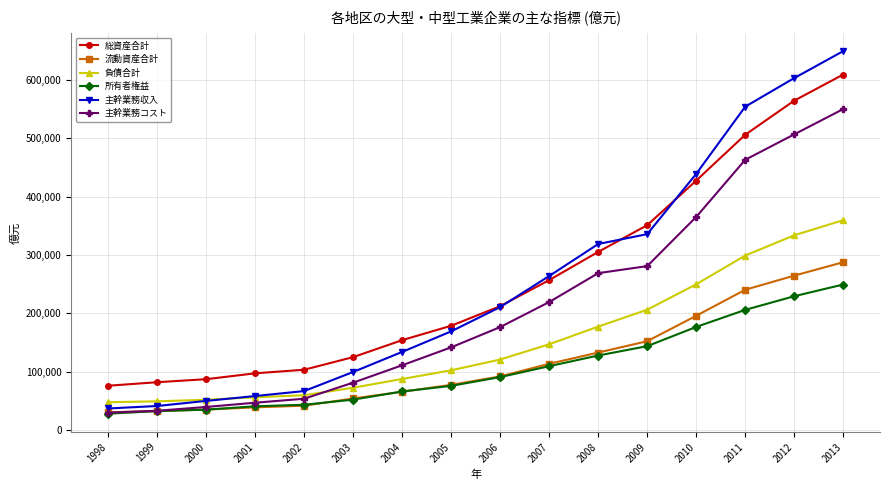

Which series has the largest range (max minus min)?

主幹業務収入